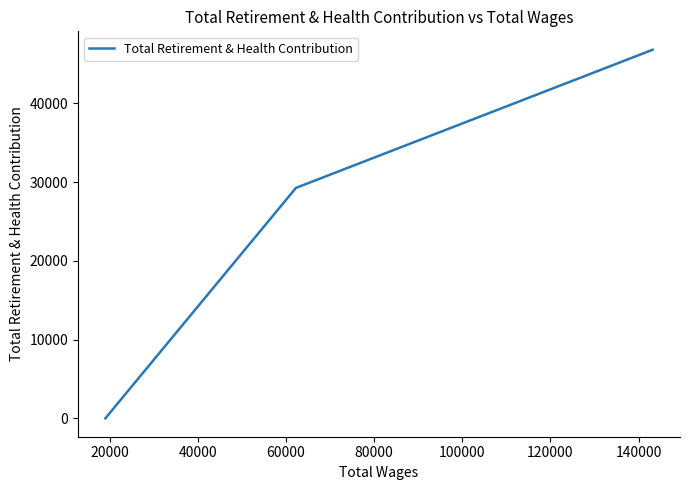

What is the difference between the maximum and minimum values?

46797